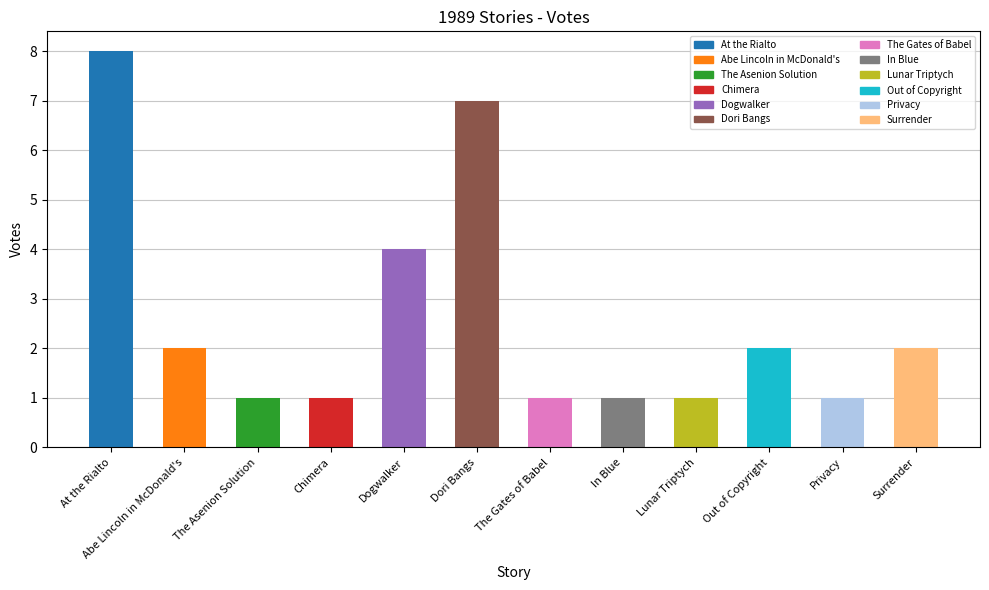

Is it true that the value at Dogwalker is 4?

True